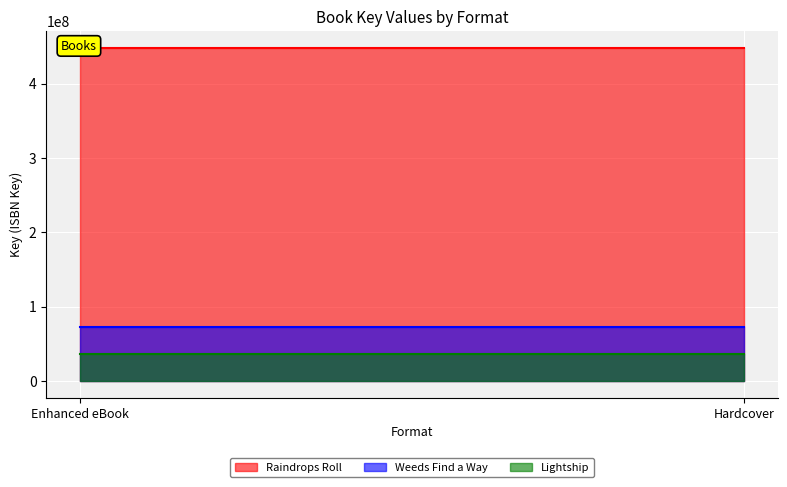

How many lines are shown in the chart?

3